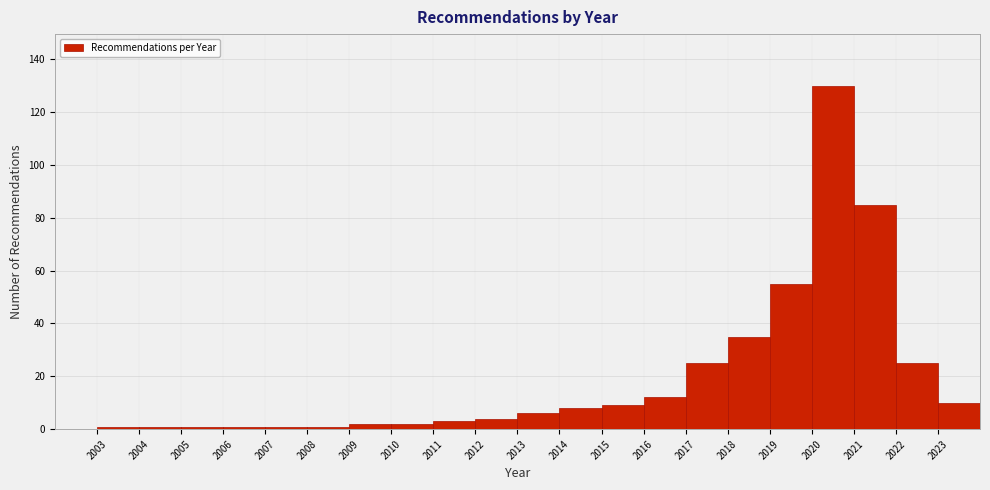

Reading left to right, transcribe this chart: for each bar, give the range it covers on the x-axis and its height. The values are not printed on the chart, so give them approximately, as read against the axis.

2003 to 2004: under 2
2004 to 2005: under 2
2005 to 2006: under 2
2006 to 2007: under 2
2007 to 2008: under 2
2008 to 2009: under 2
2009 to 2010: 2
2010 to 2011: 2
2011 to 2012: 4
2012 to 2013: 4
2013 to 2014: 6
2014 to 2015: 8
2015 to 2016: 10
2016 to 2017: 12
2017 to 2018: 26
2018 to 2019: 36
2019 to 2020: 56
2020 to 2021: 130
2021 to 2022: 86
2022 to 2023: 26
2023 to 2024: 10